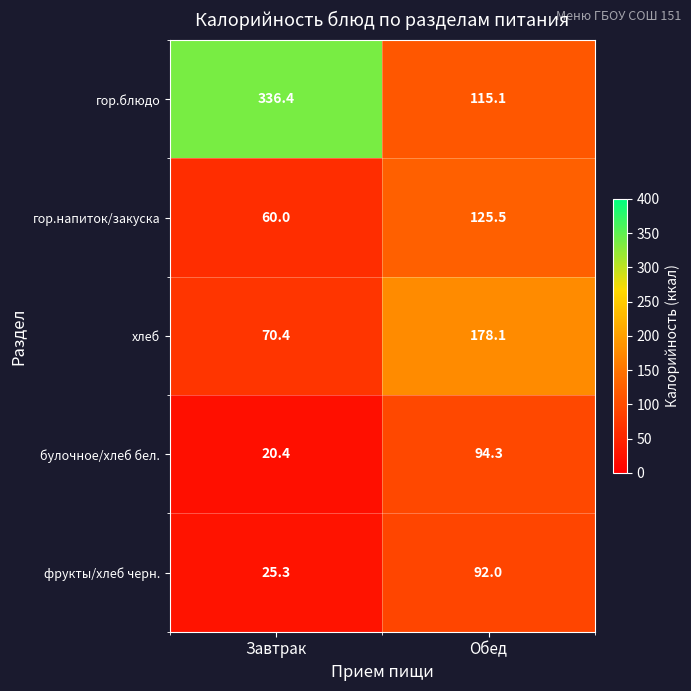

Is it true that булочное/хлеб бел. equals 20.4 at Завтрак?

True